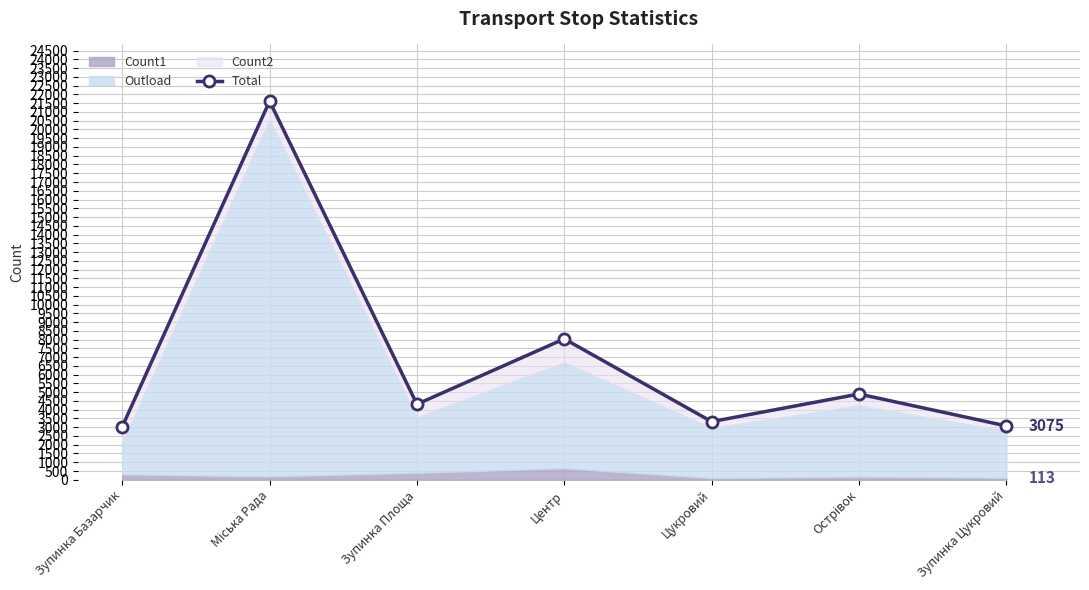

Reading left to right, what are all the values shown in this chart?

3033	21612	4314	8045	3320	4896	3075